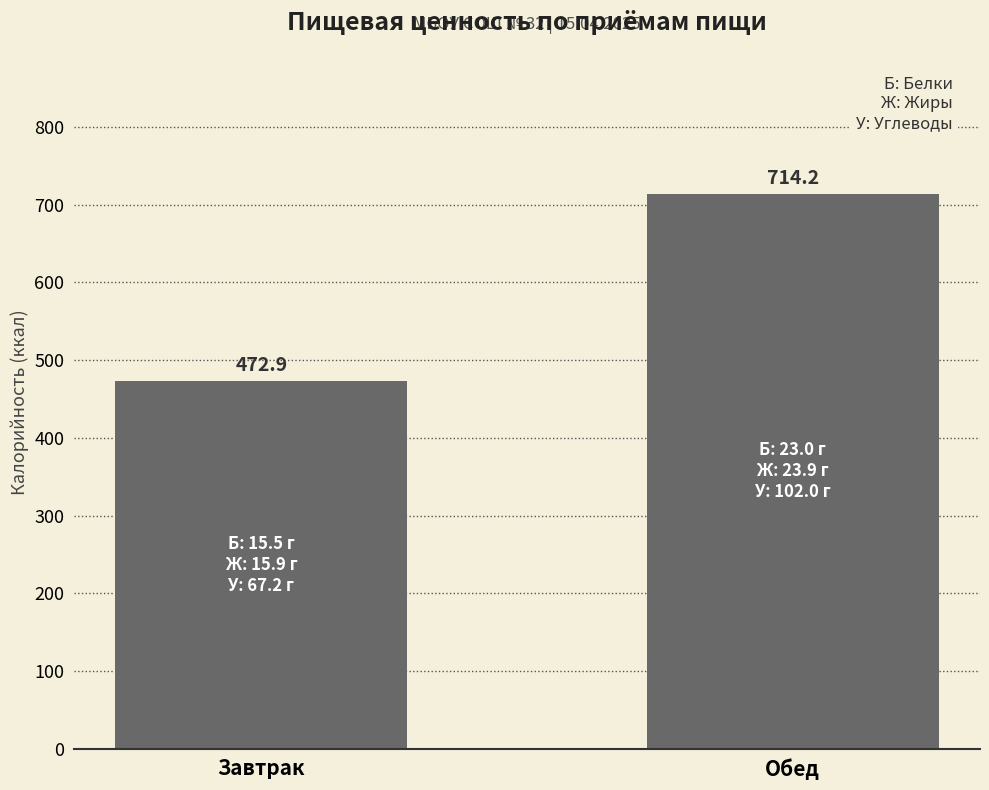

List the labels in order of value, largest first.

Обед, Завтрак